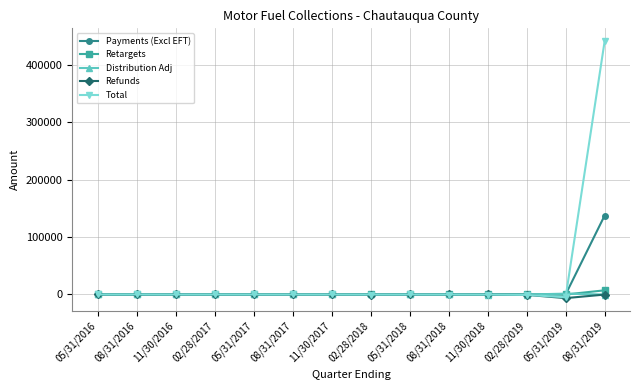

What is the sum of all Retargets values?

7258.1